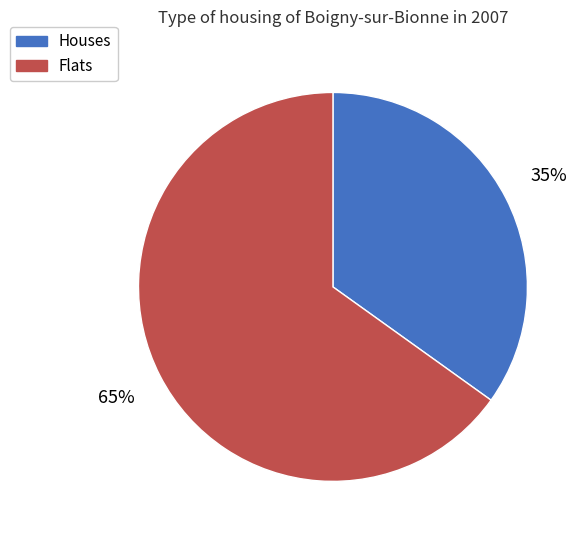

Is there a majority slice in this chart?

Yes